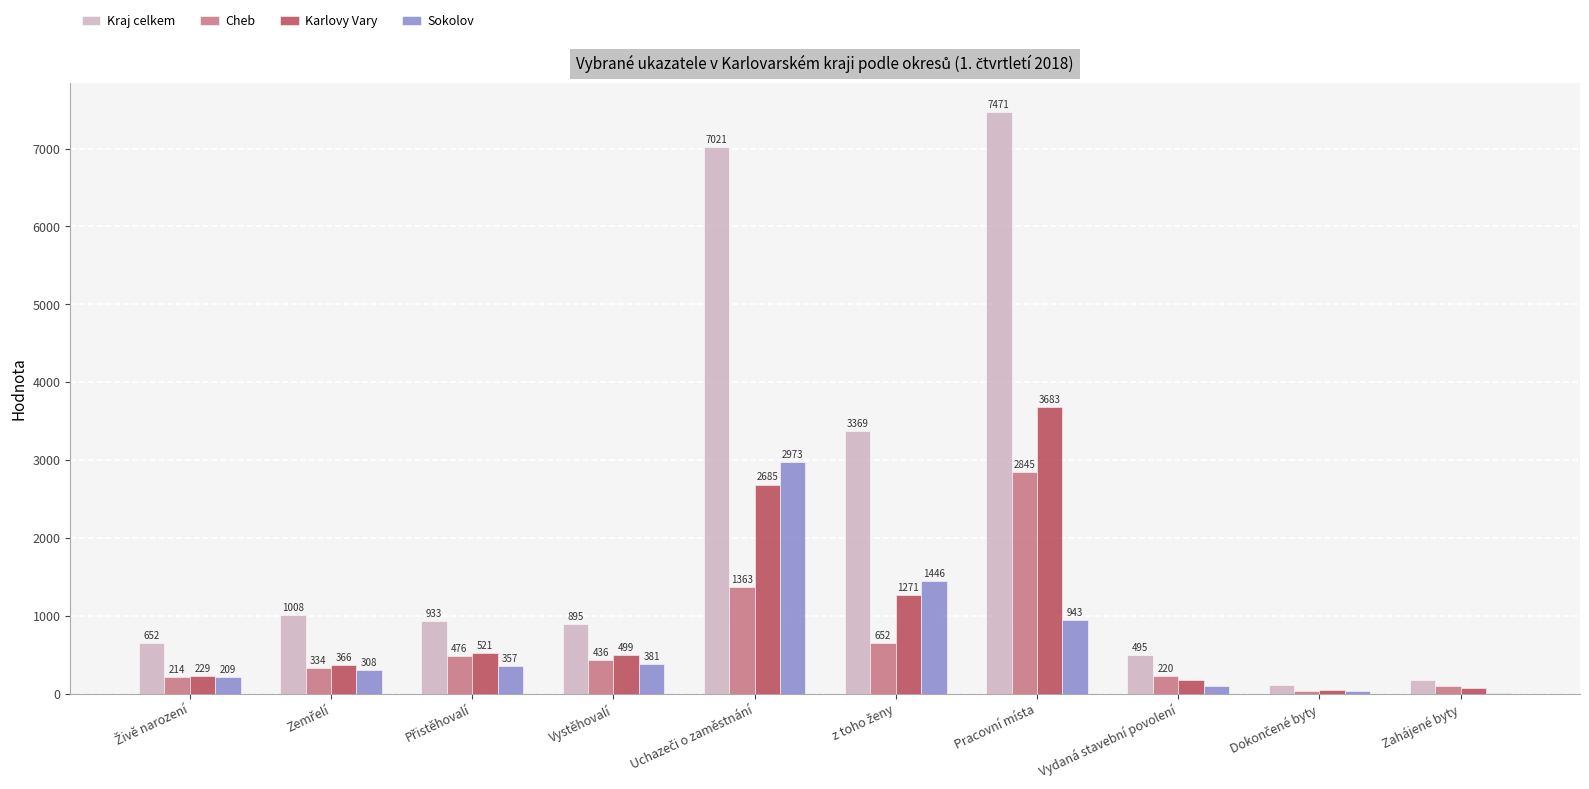

Which label corresponds to the largest value in the chart?

Pracovní místa